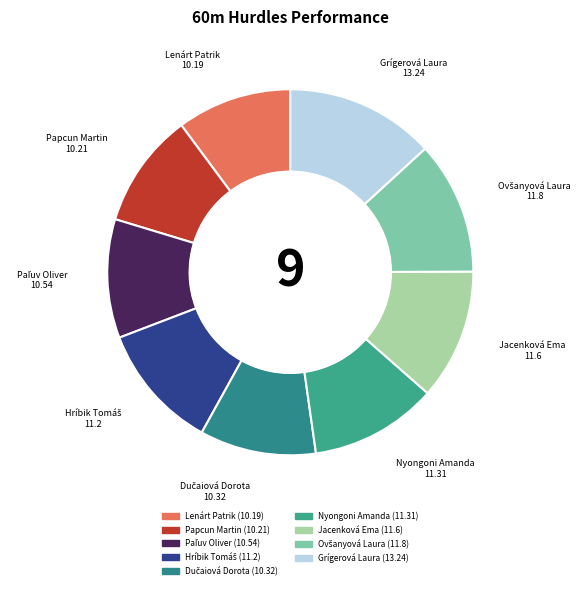

What is the ratio of the value at Nyongoni Amanda to the value at Grígerová Laura?

0.9